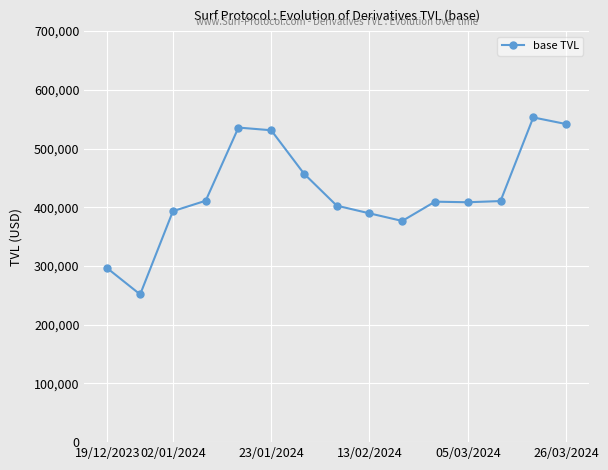

What is the value of the 5th point from the left?

535728.3